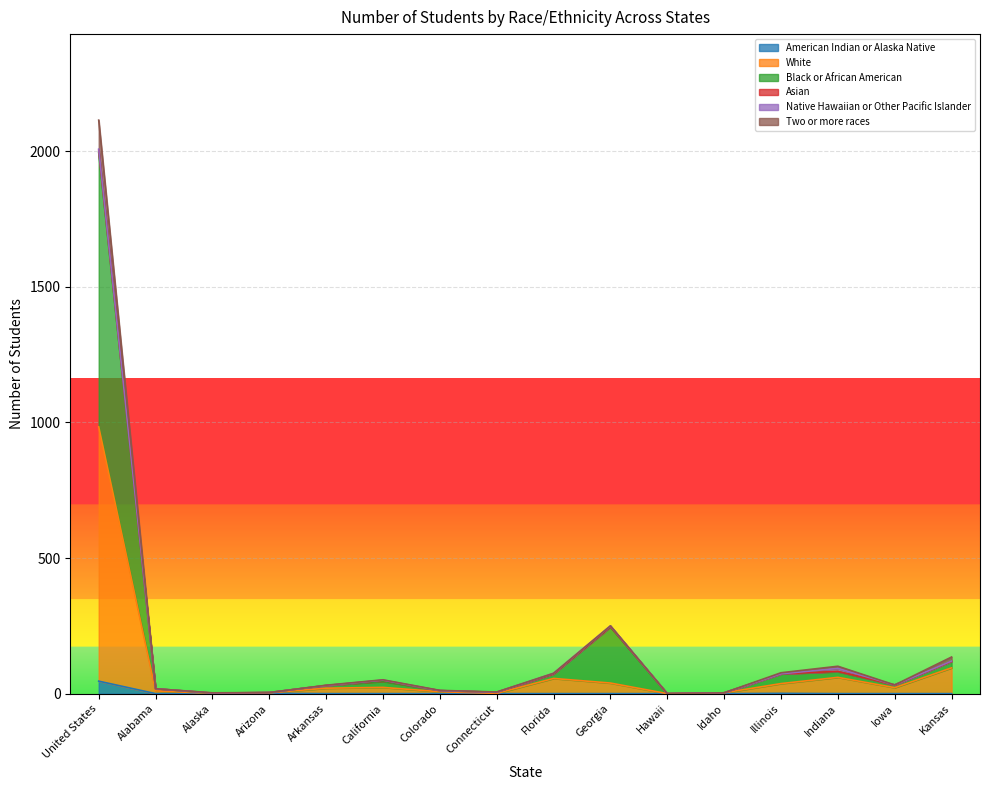

At which category does the chart reach its minimum across all series?

Alabama